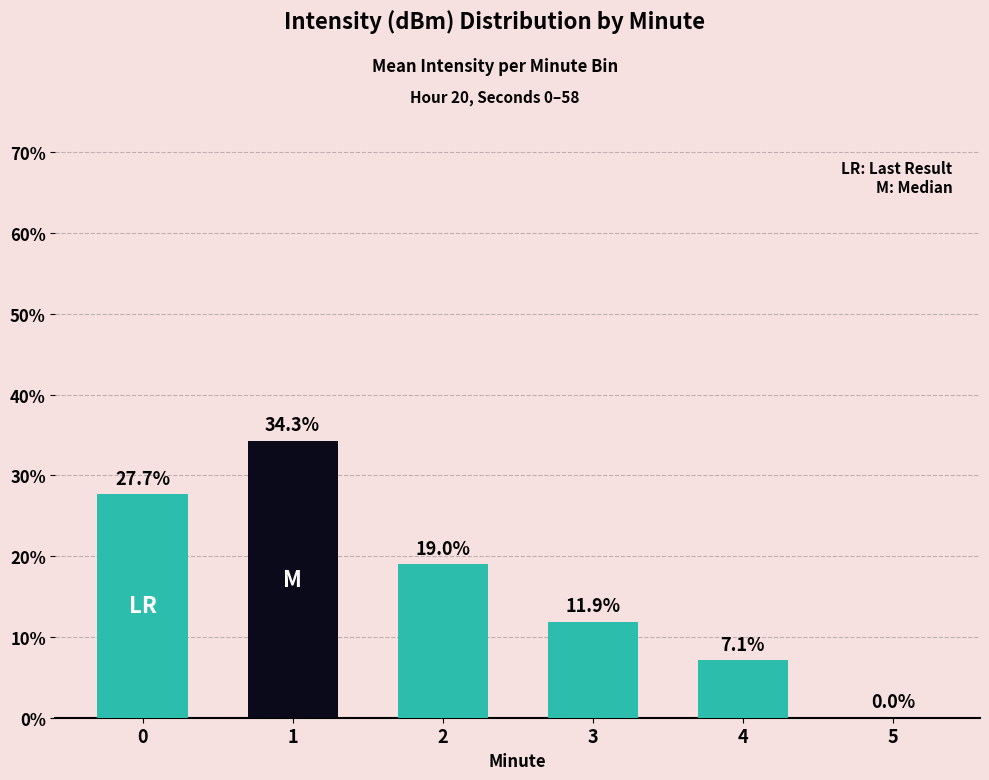

Rank the categories by value from lowest to highest.

5, 4, 3, 2, 0, 1